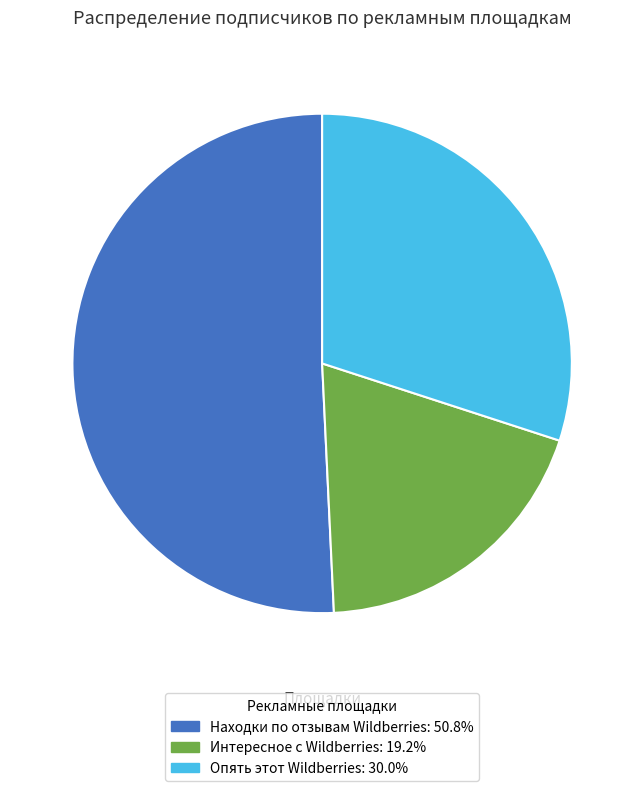

What is the majority slice?

Находки по отзывам Wildberries